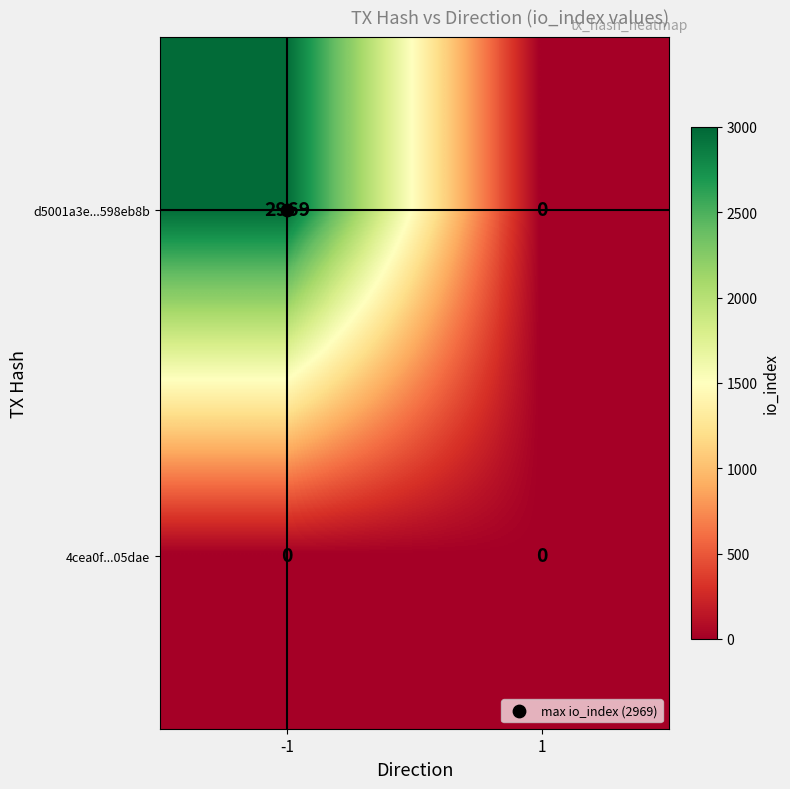

At -1, list the series in order from smallest to largest.

4cea0f...05dae, d5001a3e...598eb8b